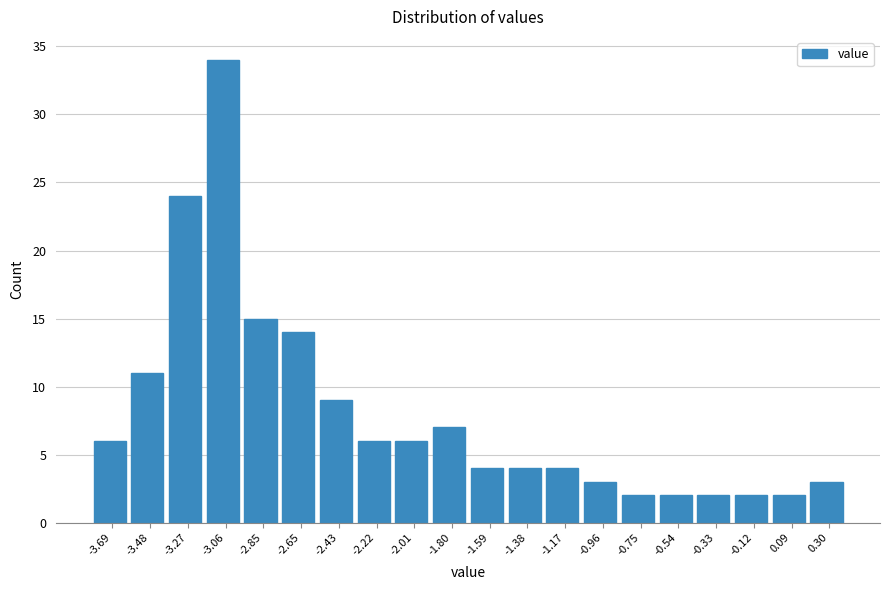

Which range on the x-axis has the tallest bar?

-3.17 to -2.96